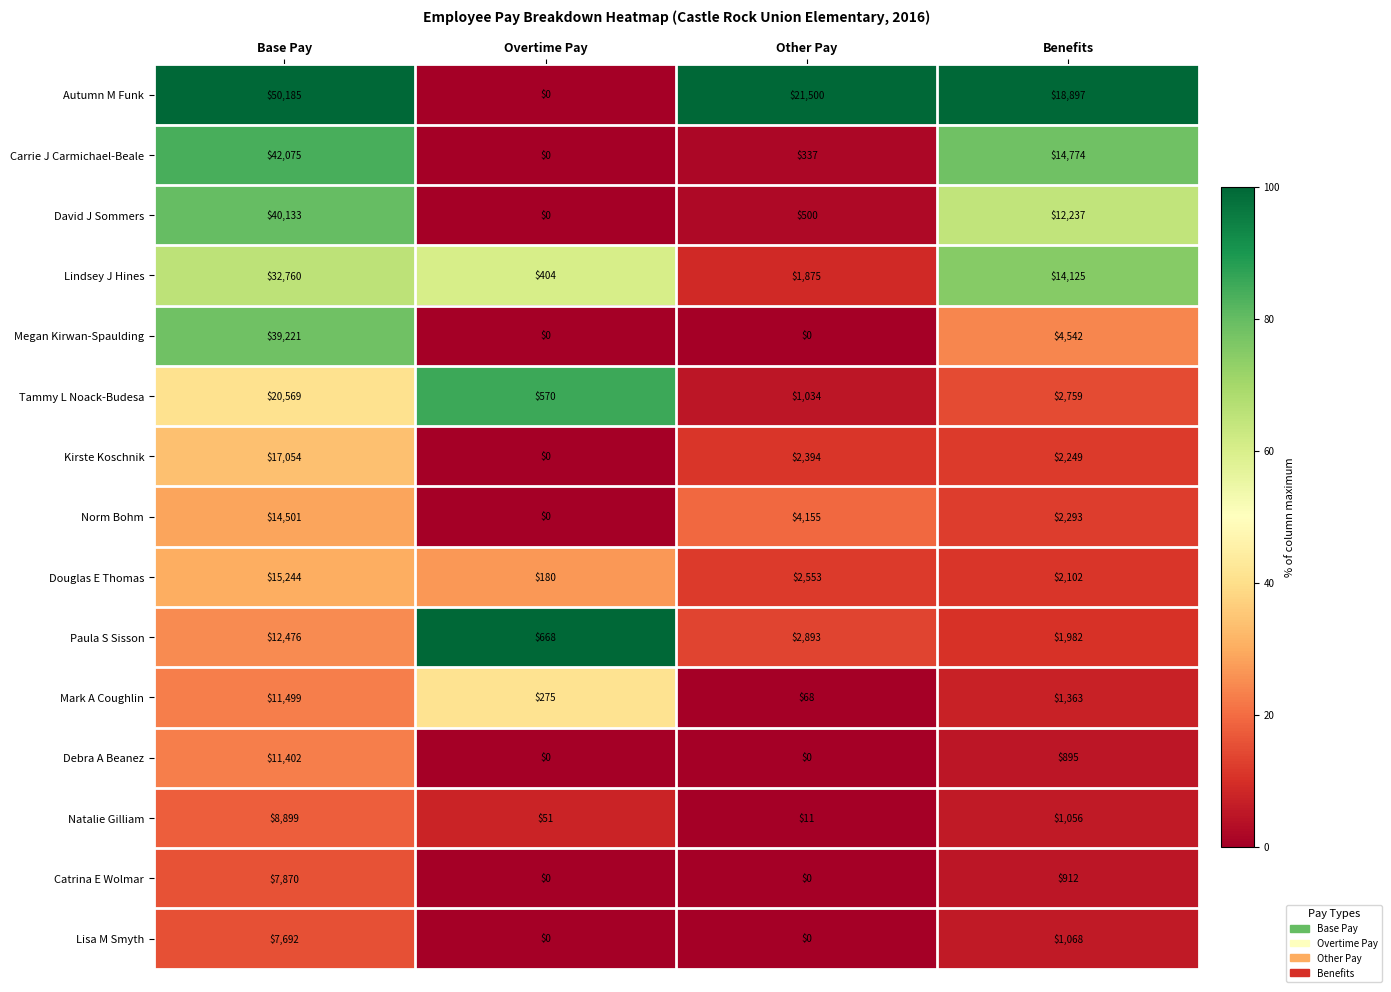

What is the difference between the Tammy L Noack-Budesa values at Benefits and Overtime Pay?

2189